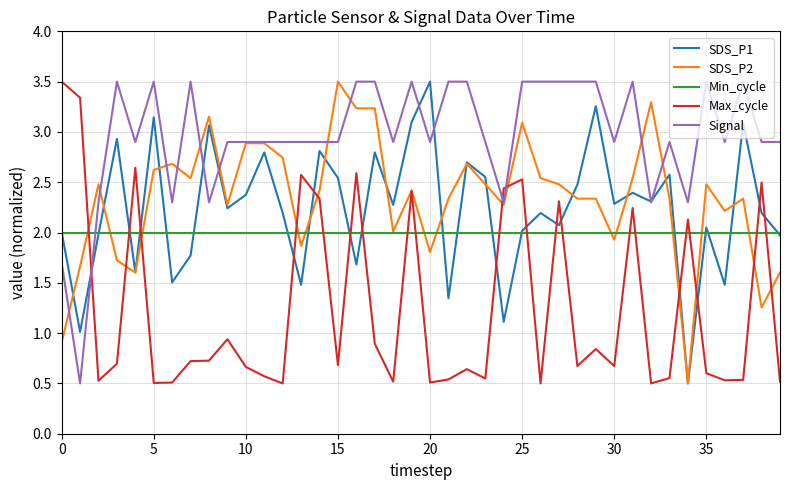

Which series has the largest total across all categories?

Signal